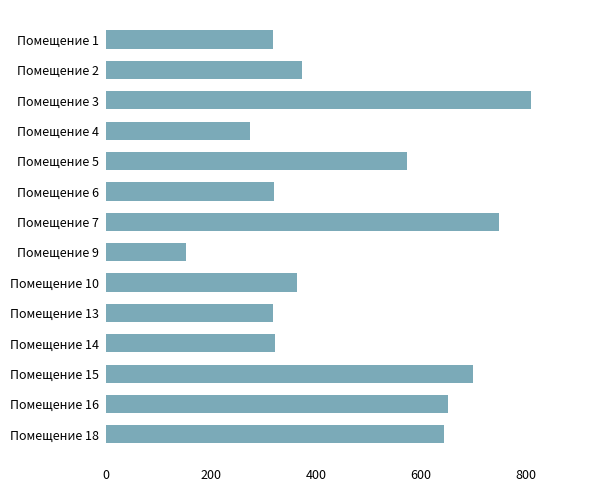

What value does the data have at Помещение 9?

153.4